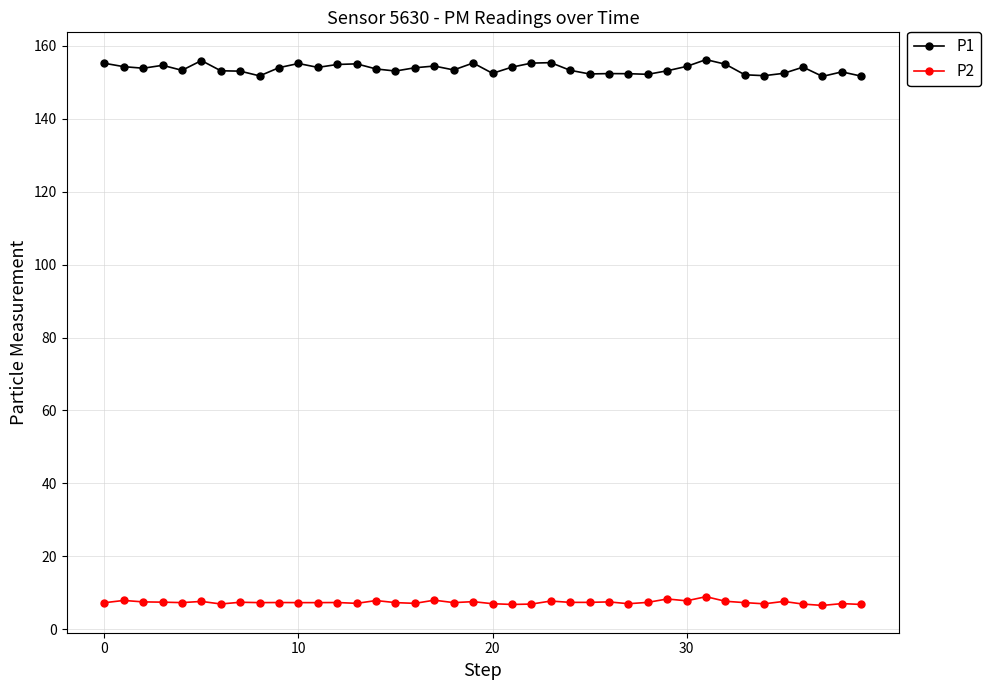

Does the chart have visible grid lines?

Yes